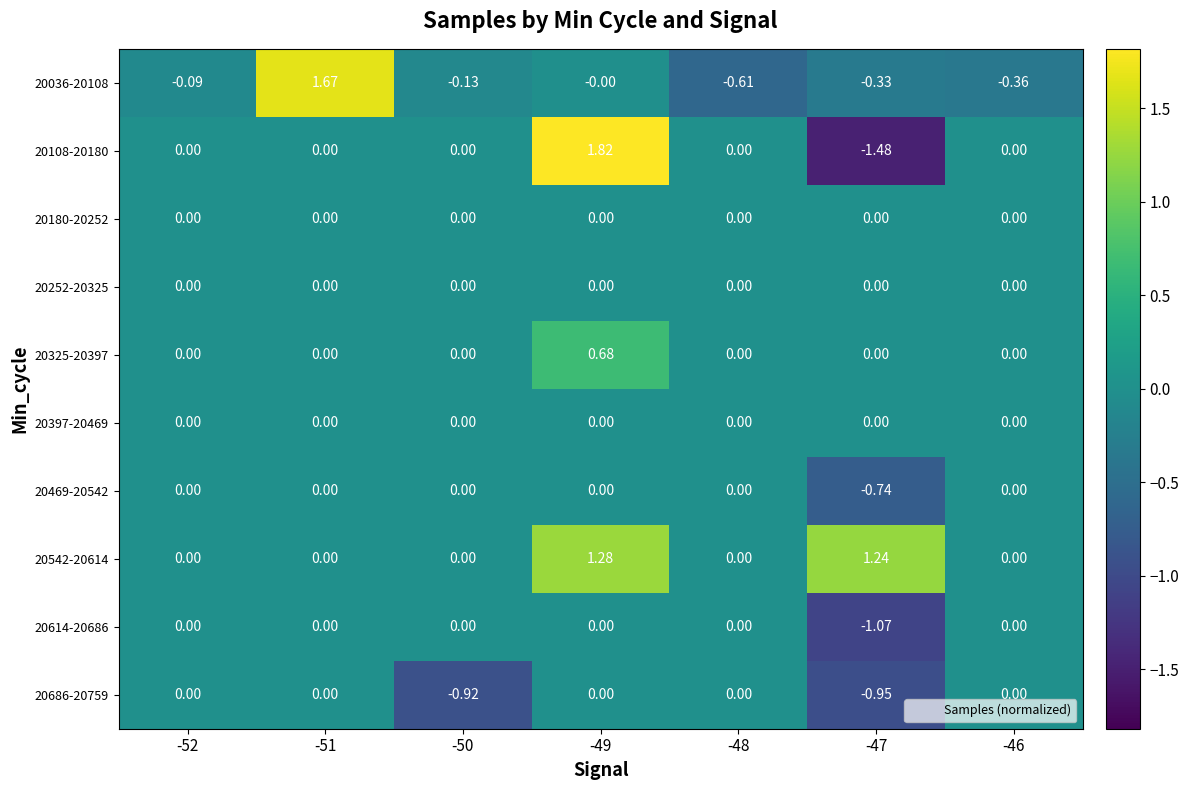

What is the total value across all series at -52?

-0.1